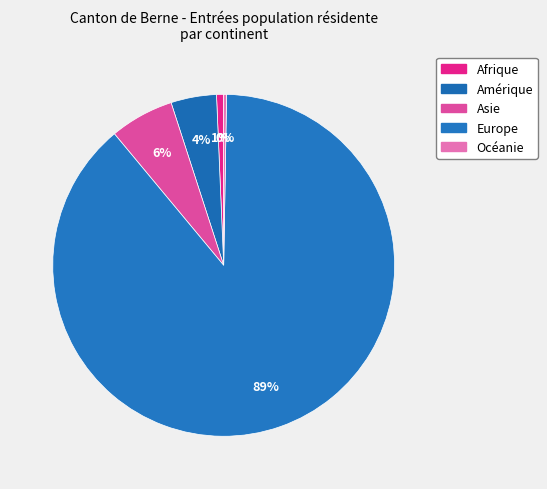

How many segments does this pie chart have?

5